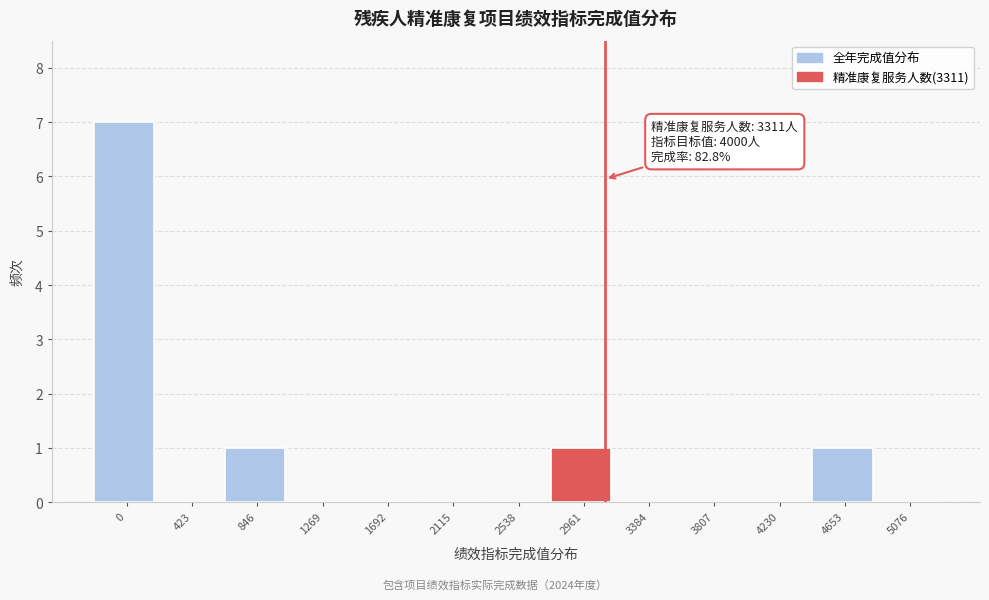

Reading left to right, what are all the values shown in this chart?

0=7	423=0	846=1	1269=0	1692=0	2115=0	2538=0	2961=1	3384=0	3807=0	4230=0	4653=1	5076=0